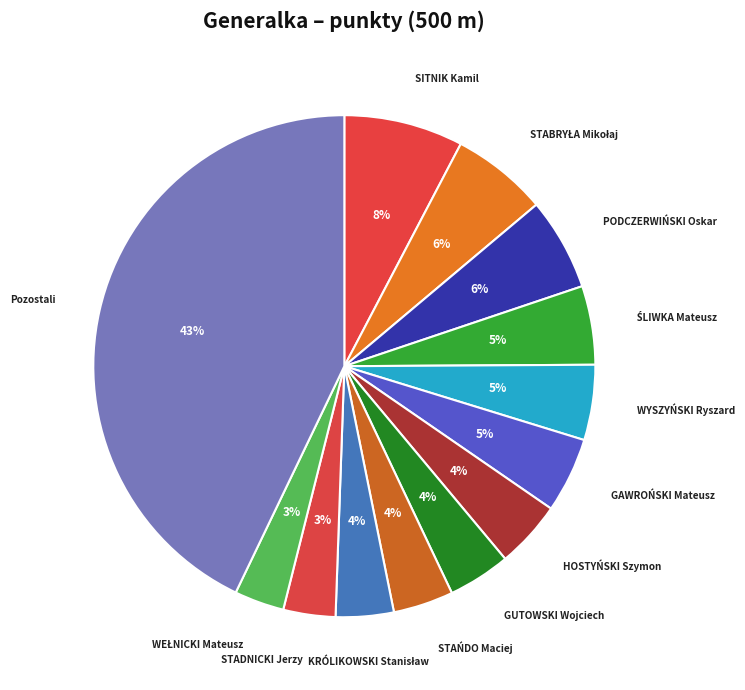

Count the number of slices in the pie.

13